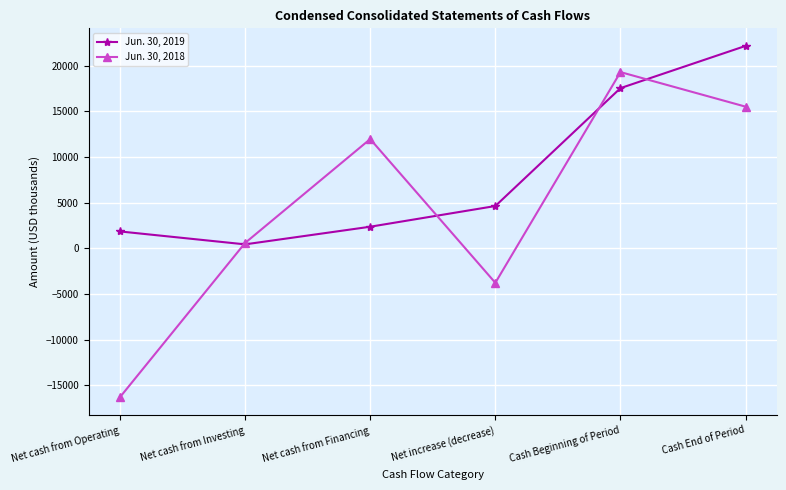

What is the sum of the Jun. 30, 2018 values at Net cash from Investing and Cash End of Period?

16075